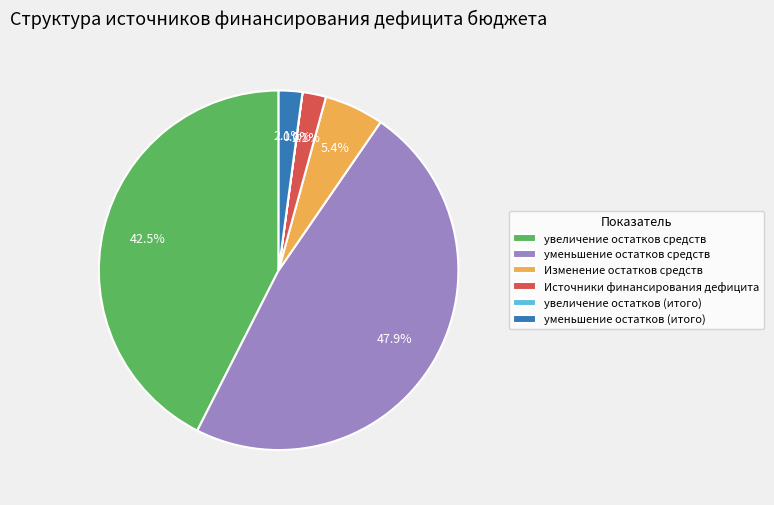

Does уменьшение остатков средств account for over 50% of the chart?

No